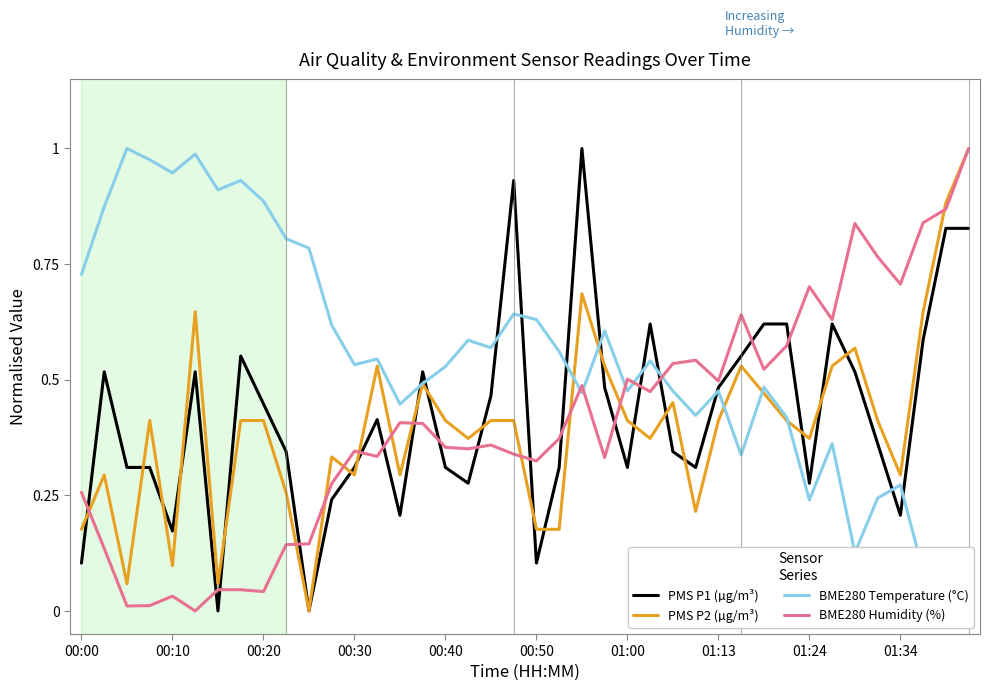

The value of PMS P1 (µg/m³) at 01:34 is 0.2. True or false?

True